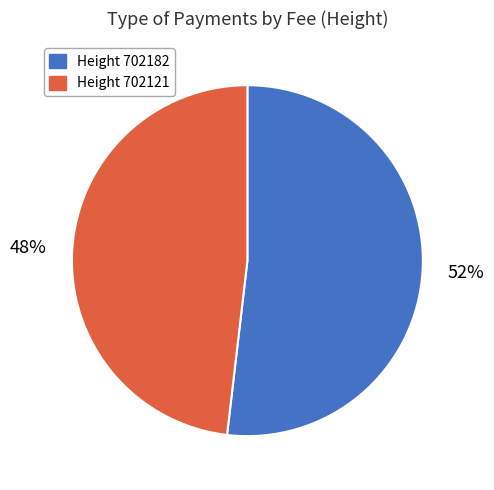

To the nearest percent, what is the average slice percentage?

50%